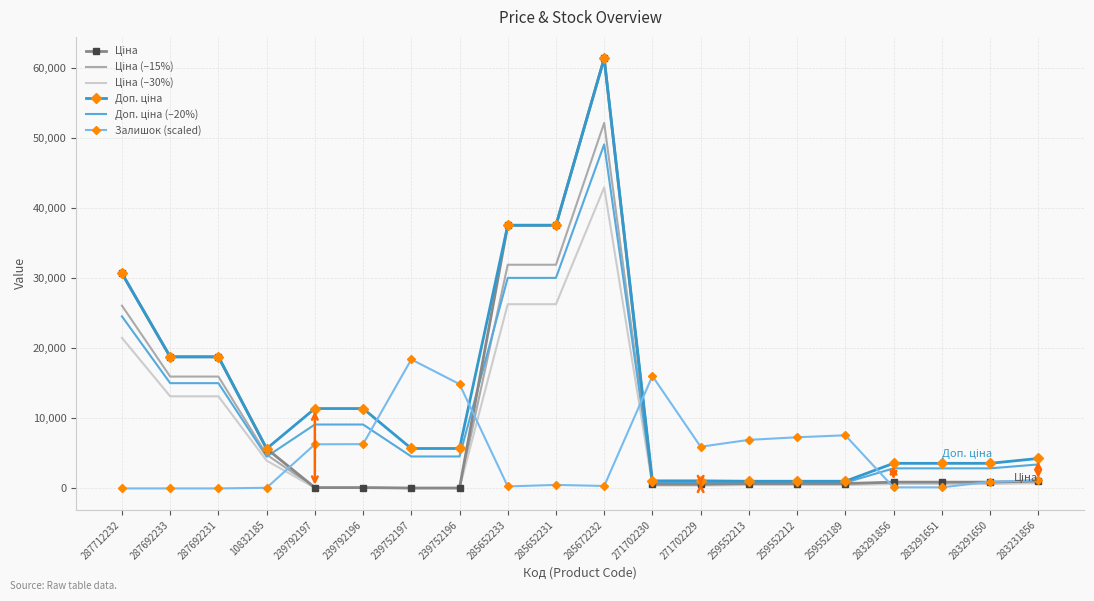

Is it true that Залишок (scaled) equals 152.7 at 283291856?

True